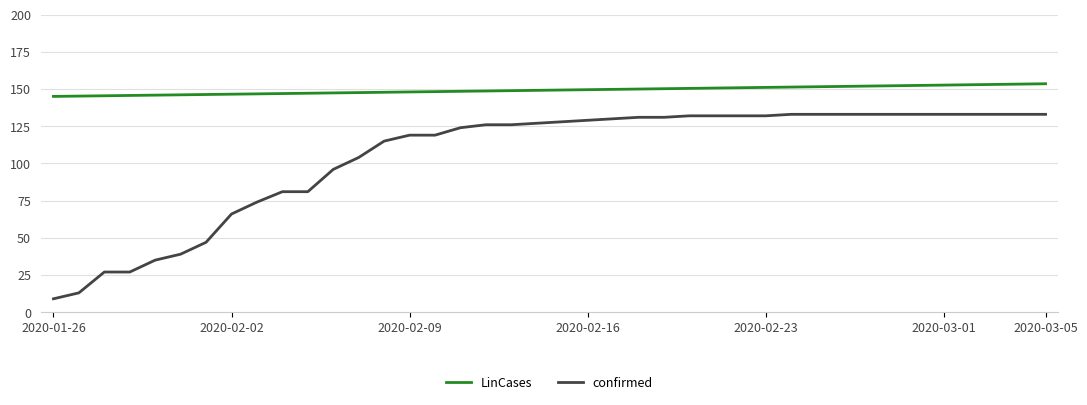

What is the difference between the maximum and minimum values in the confirmed series?

124.0